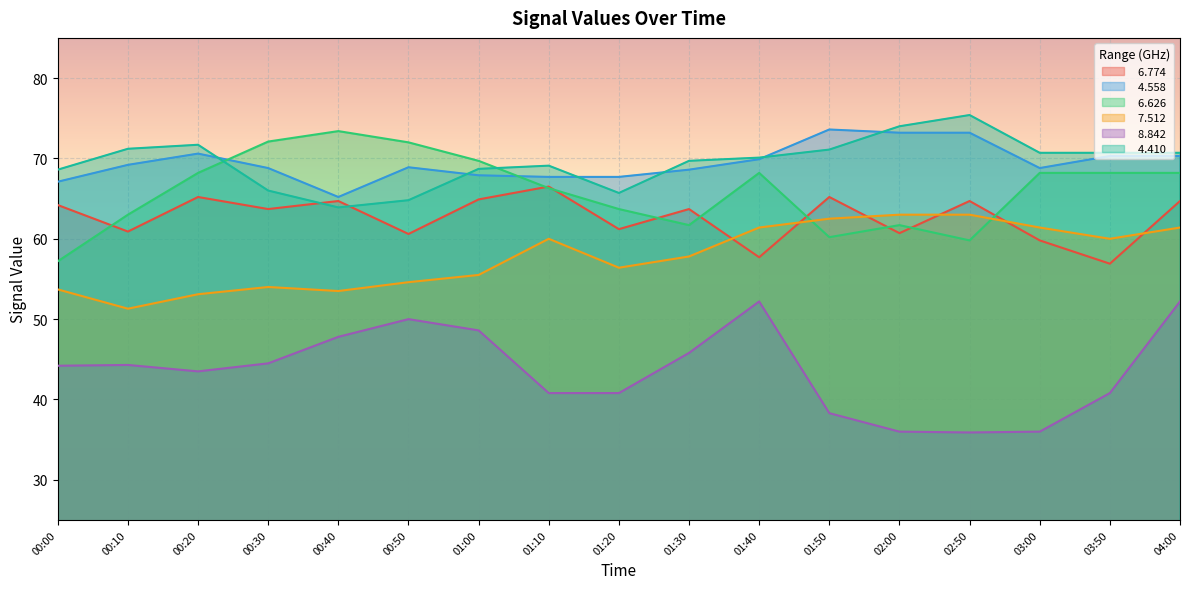

What is the difference between the   4.558 values at 01:40 and 00:30?

1.1